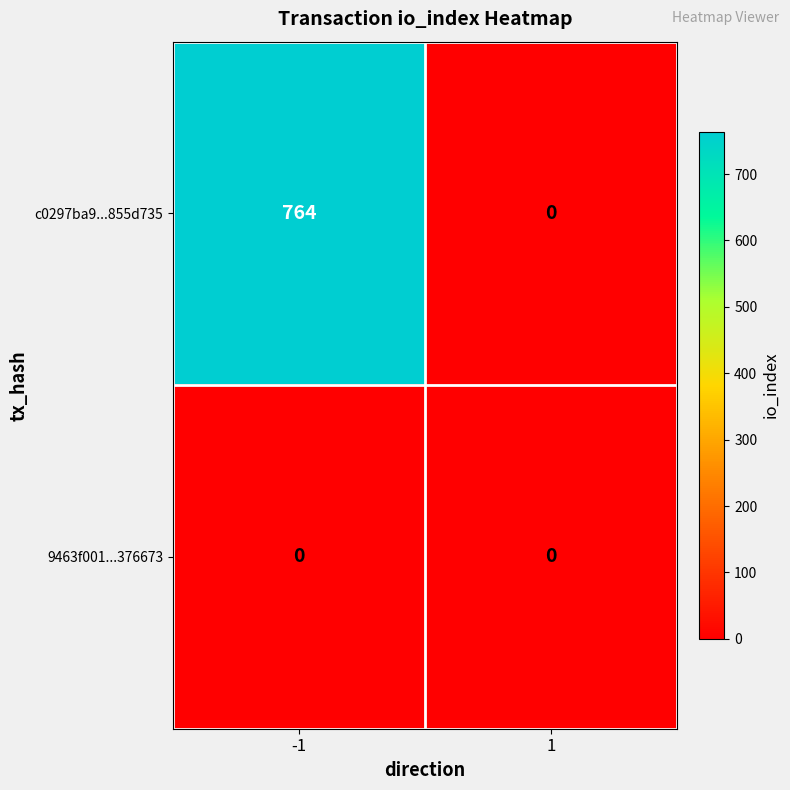

What is the sum of all c0297ba9...855d735 values?

764